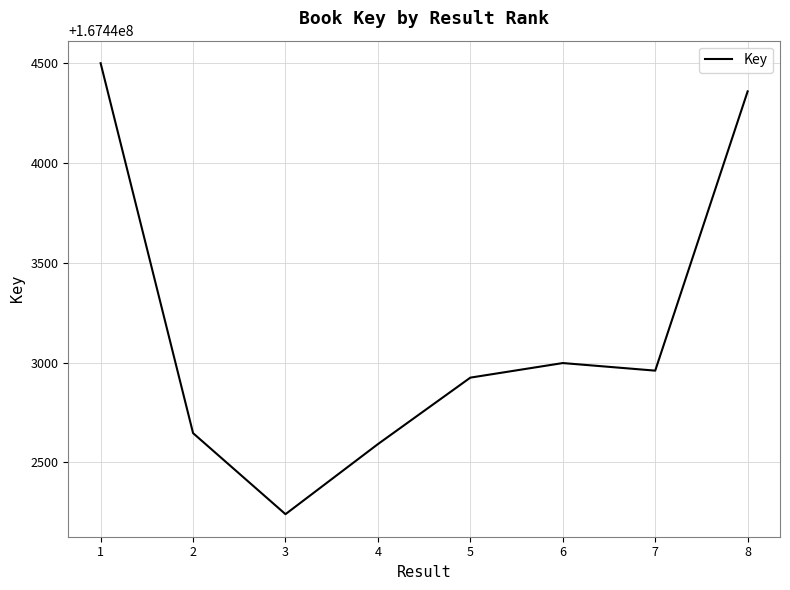

True or false: the data has more than 1 interior local peaks.

False